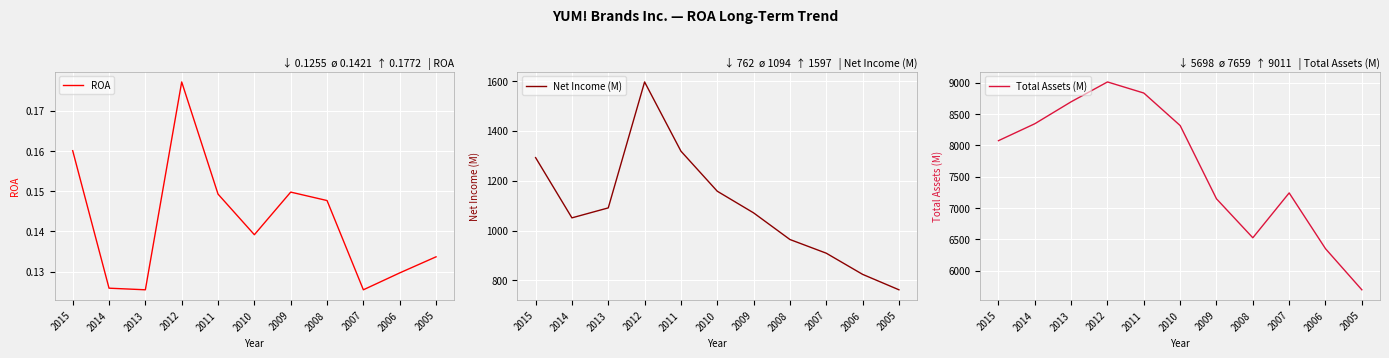

True or false: ROA has a value of 0.2 at 2015.

False